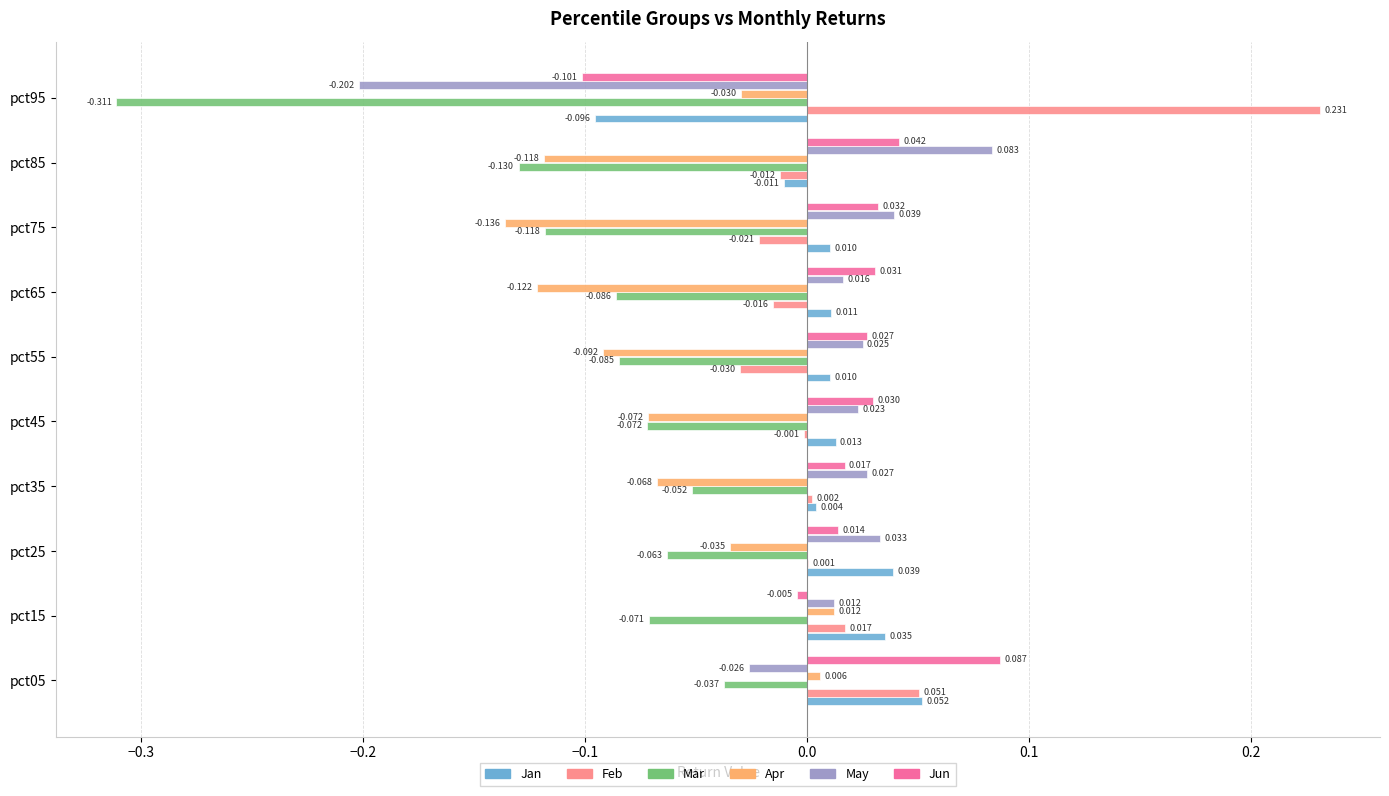

Which series has the largest total across all categories?

Feb